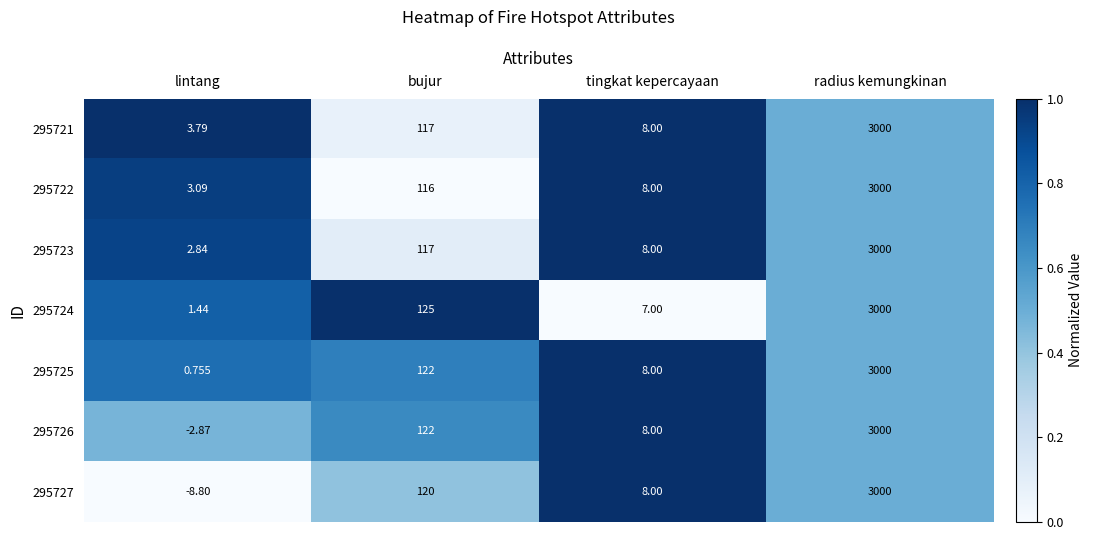

Which category has the highest value across all series?

radius kemungkinan